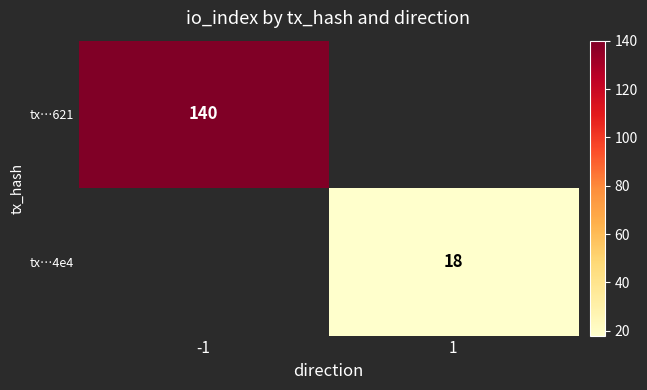

Which has a higher value, 1 or -1?

-1